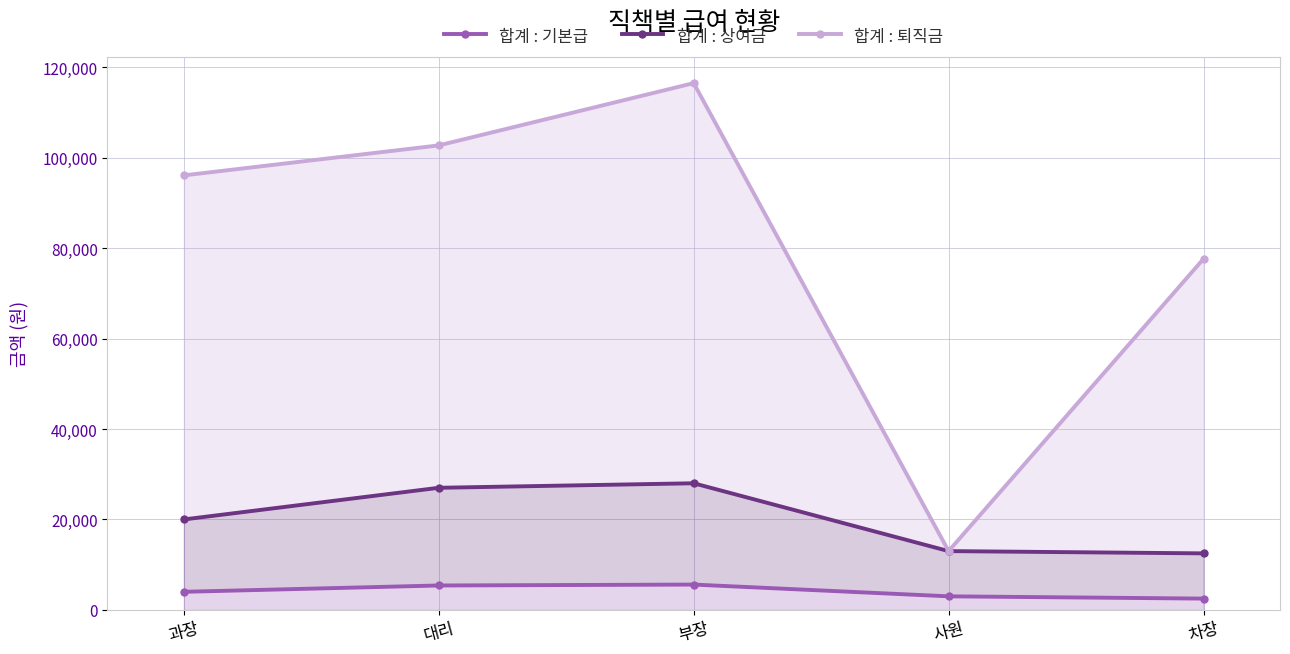

How many series are shown in this chart?

3